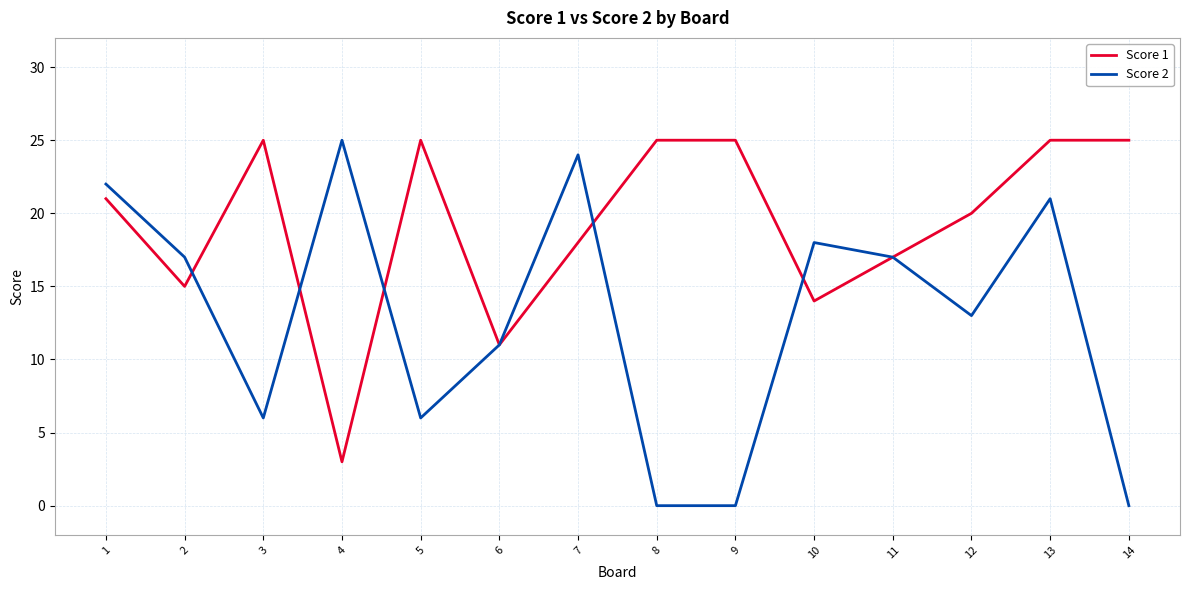

Which series has the largest range (max minus min)?

Score 2